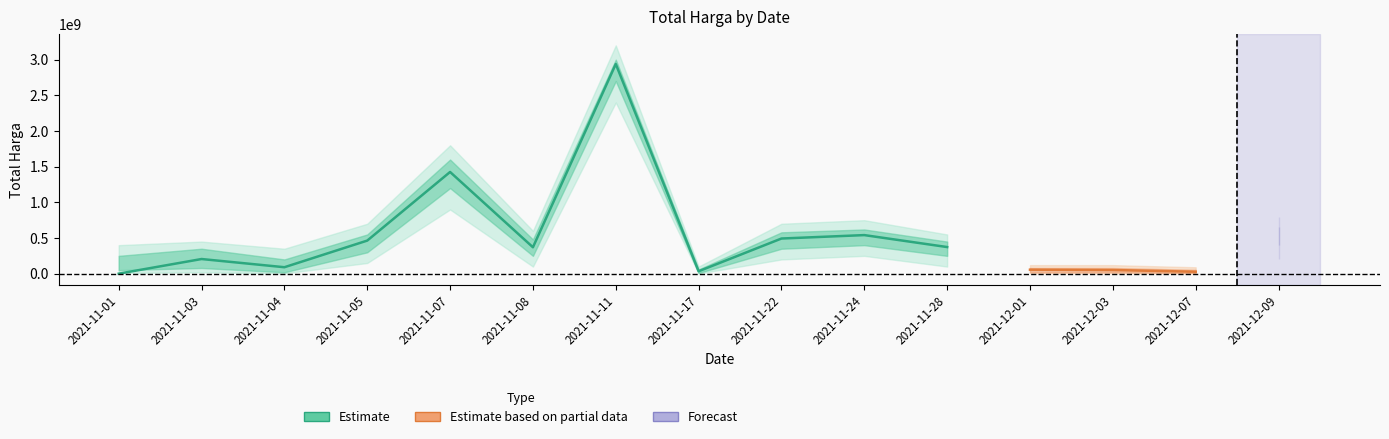

What is the ratio of the value at 2021-12-09 to the value at 2021-12-03?

10.9